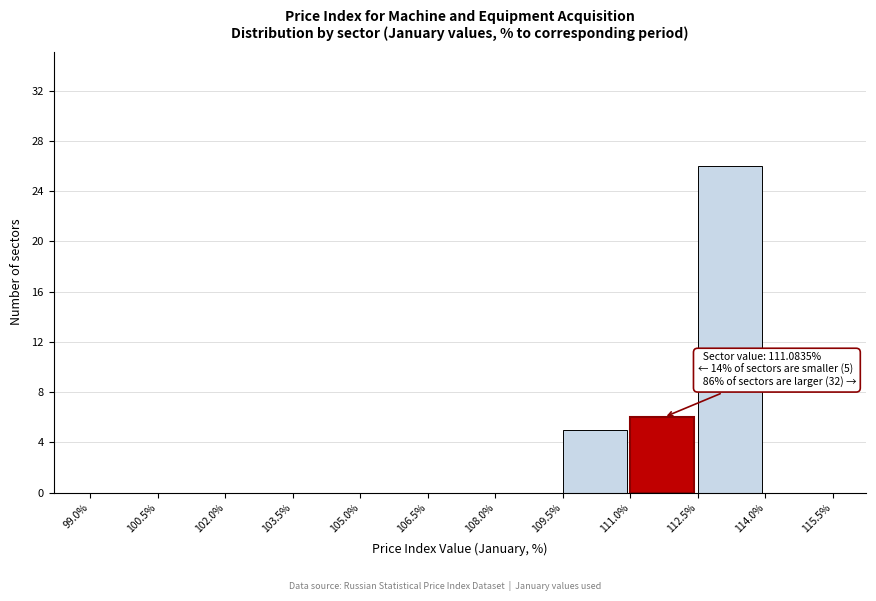

Which range on the x-axis has the tallest bar?

112.5% to 114.0%